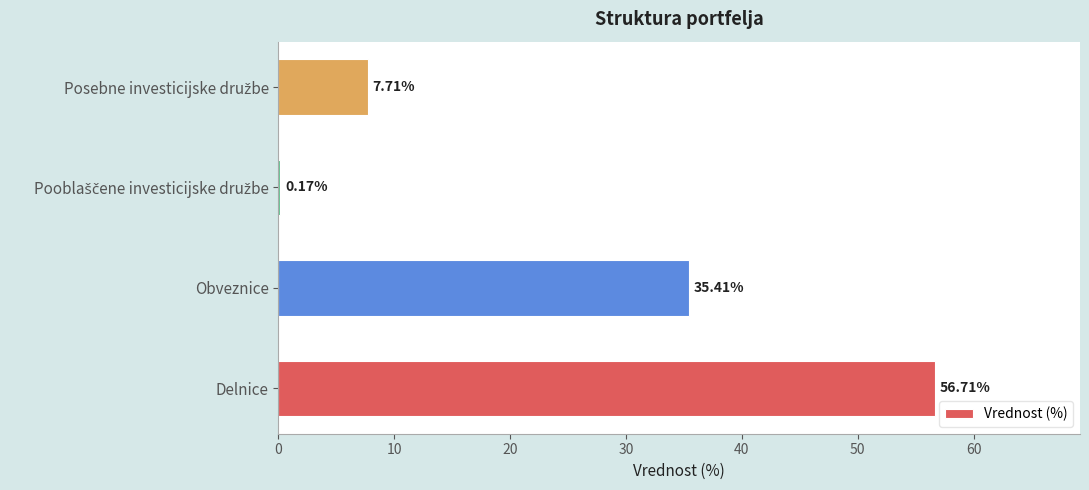

What is the ratio of the value at Obveznice to the value at Delnice?

0.6